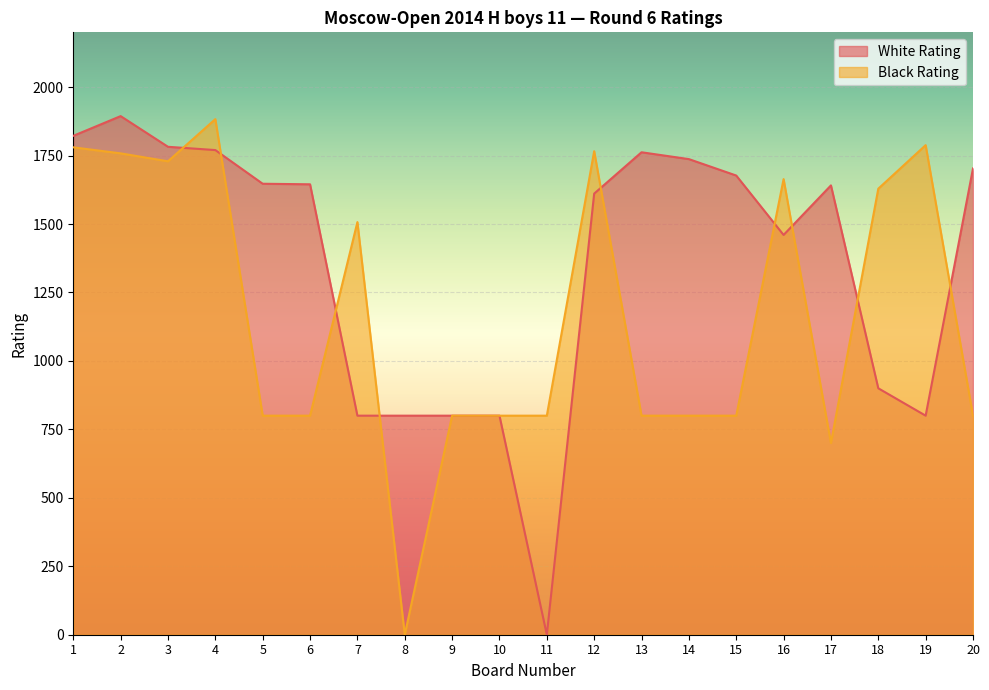

What is the value of the White Rating point at the 5th from the left?

1647